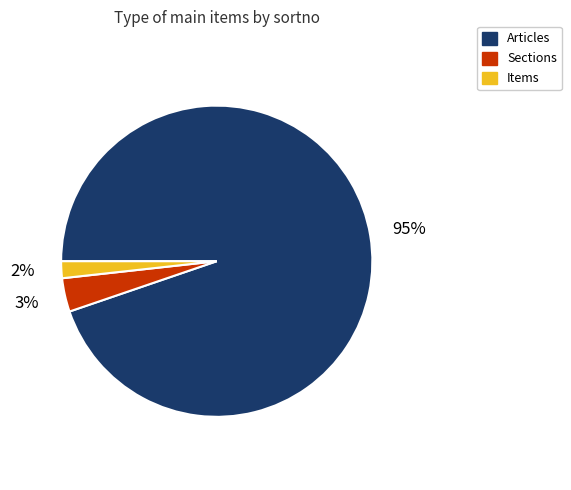

Between Sections and Items, which is larger?

Sections